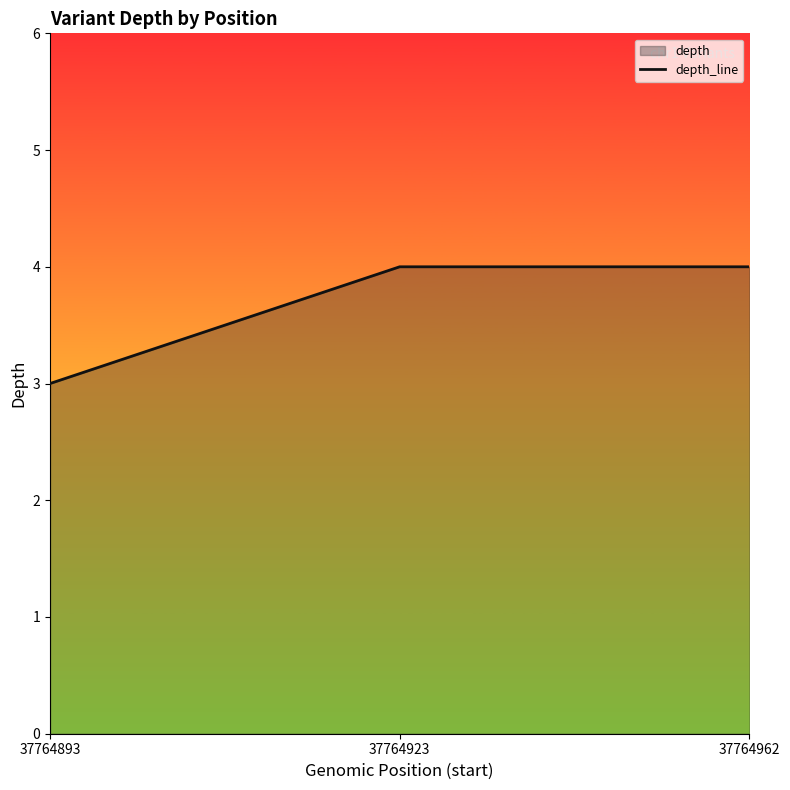

At which category does the chart reach its peak across all series?

37764923